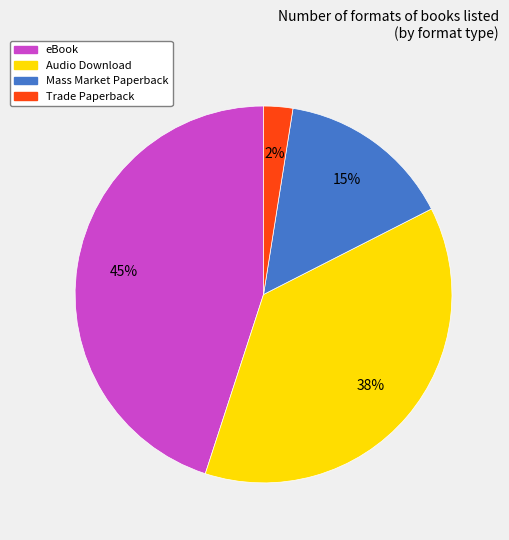

How many slices are in this pie chart?

4